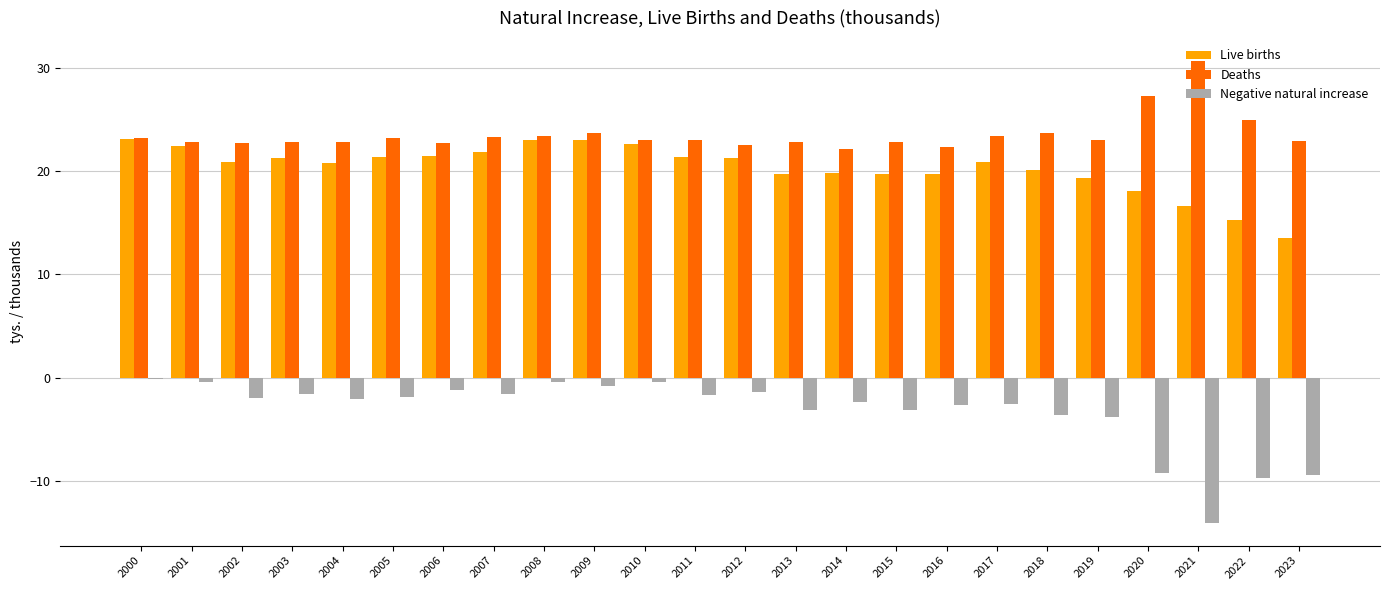

What is the greatest value displayed?

30.6